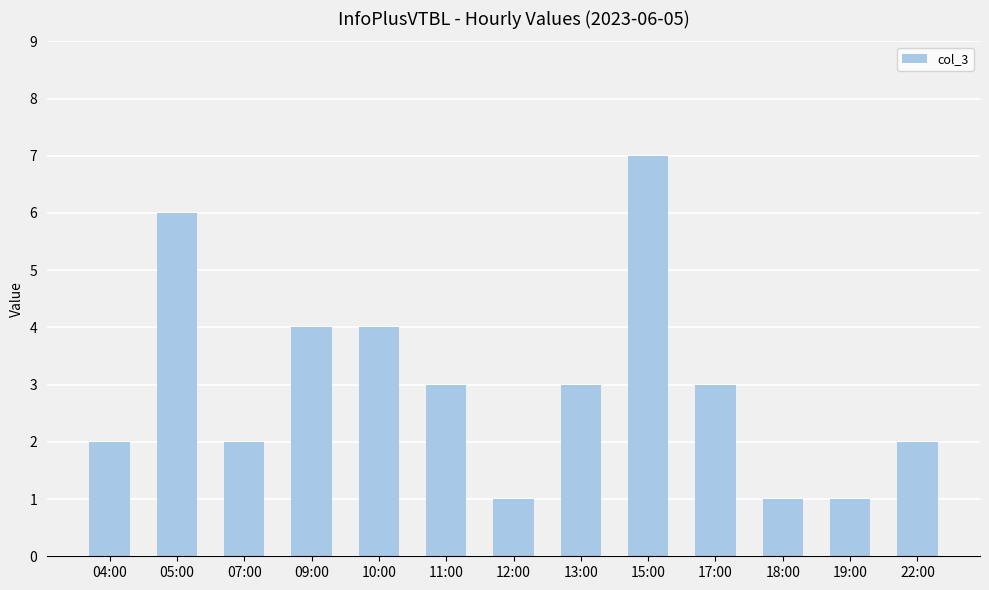

Read the value at 12:00.

1